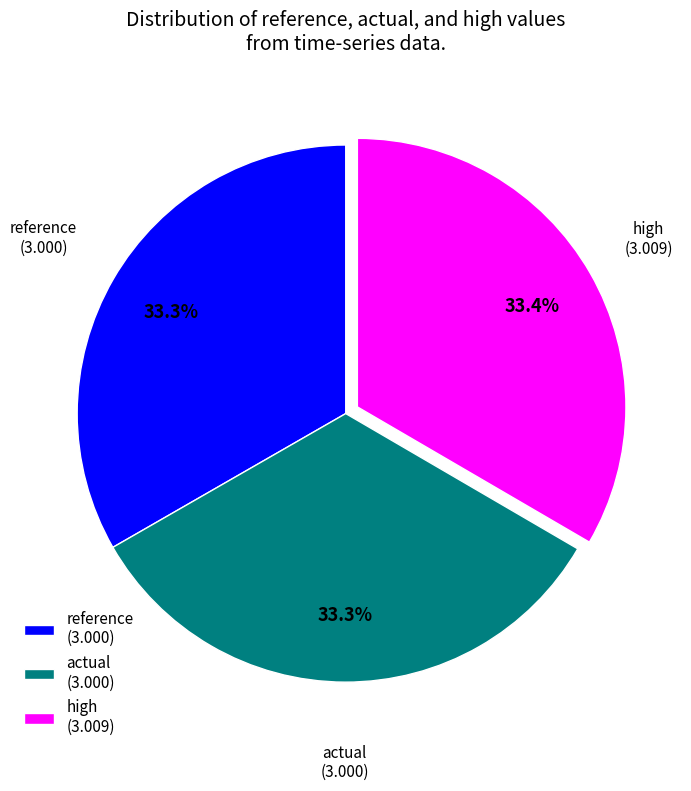

How many segments does this pie chart have?

3